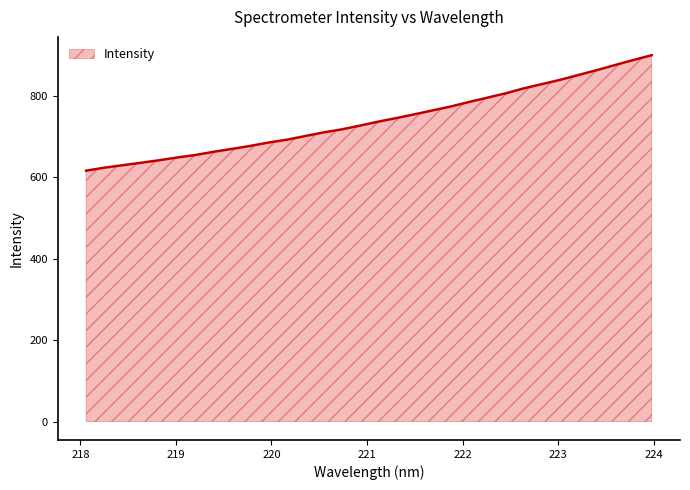

What is the minimum value shown in the chart?

616.0